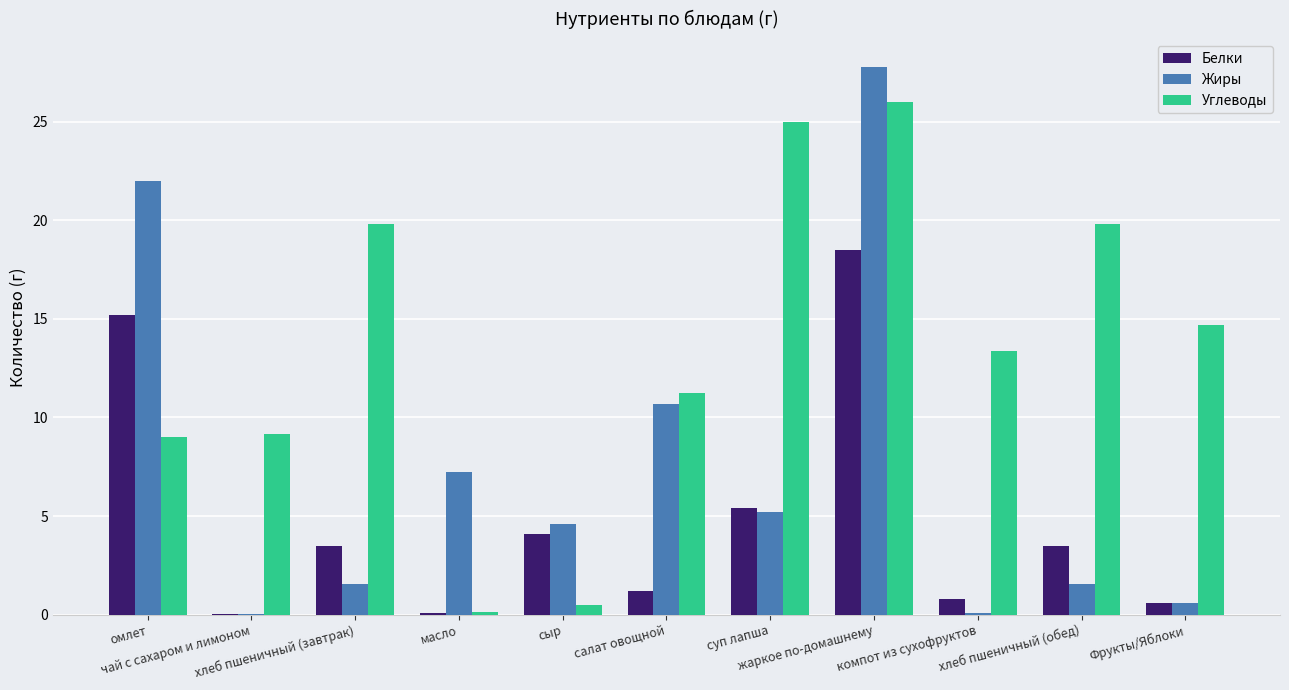

What is the difference between the Белки values at сыр and омлет?

11.1